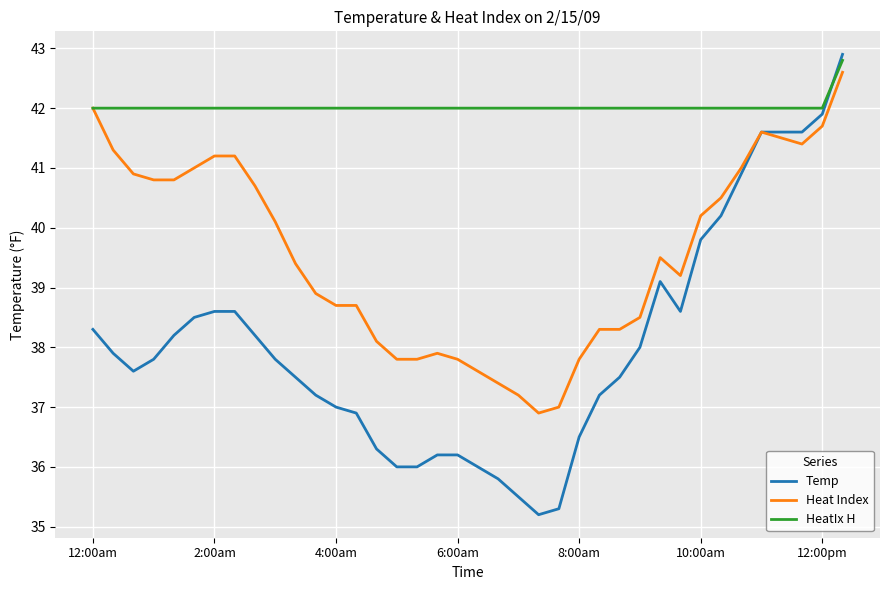

After their last crossing, which series has the higher values: HeatIx H or Temp?

Temp